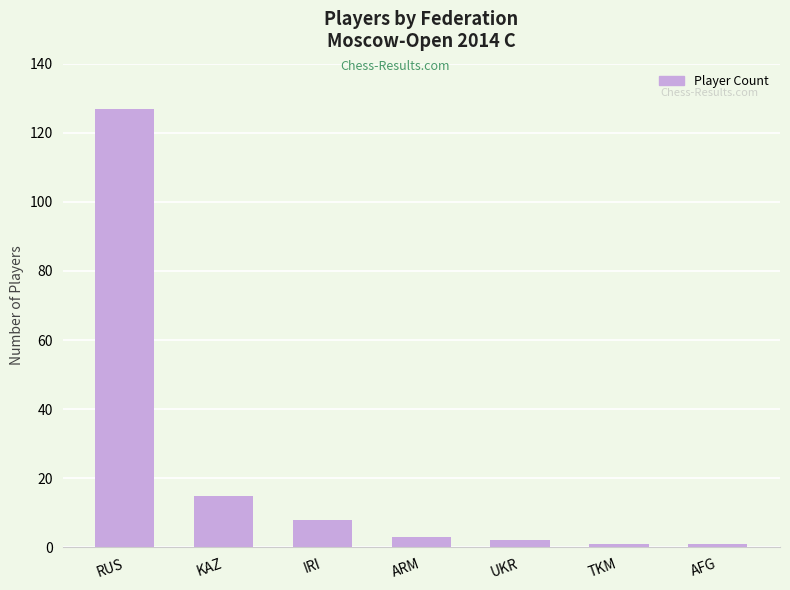

Reading left to right, extract all data points from this chart.

127	15	8	3	2	1	1